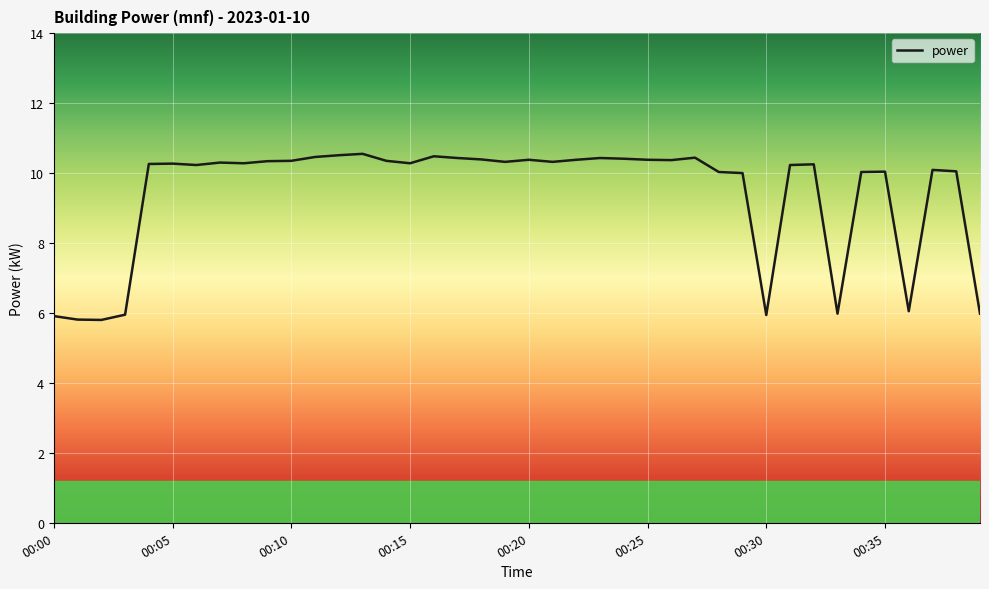

What is the minimum value shown in the chart?

5.8